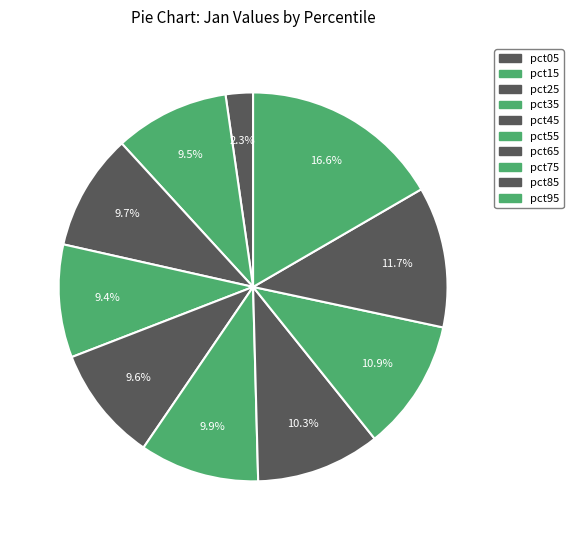

True or false: pct65 accounts for 10% of the total.

True